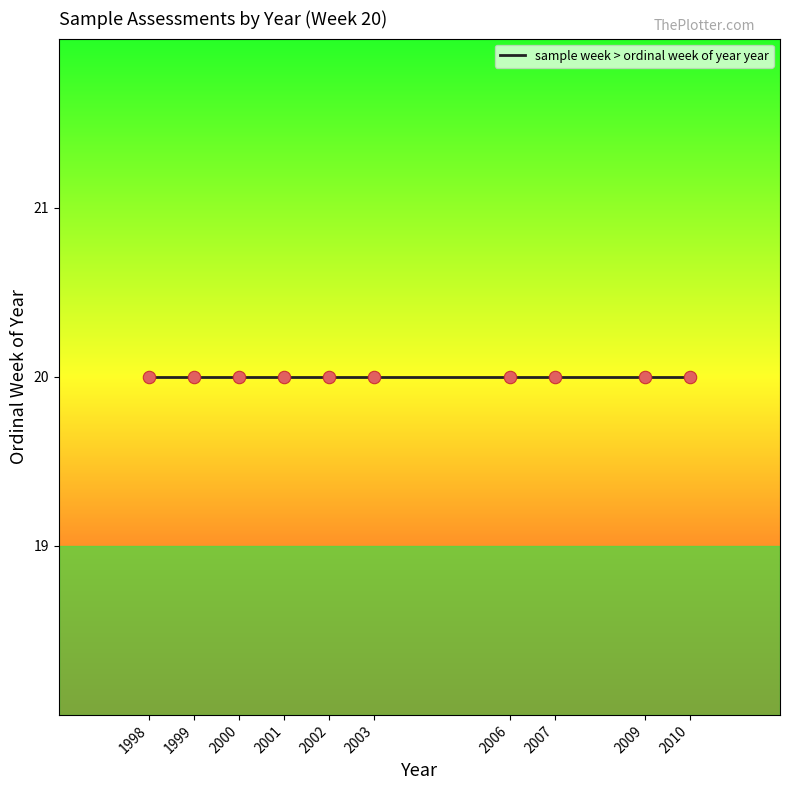

Between 20 and 20, which is larger?

20